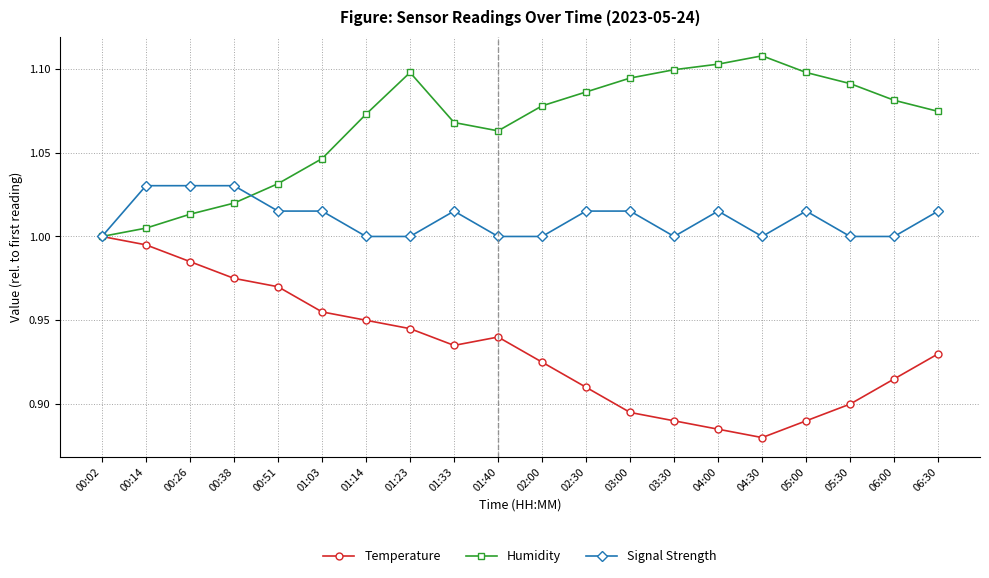

What is the label of the 1st point from the left?

00:02